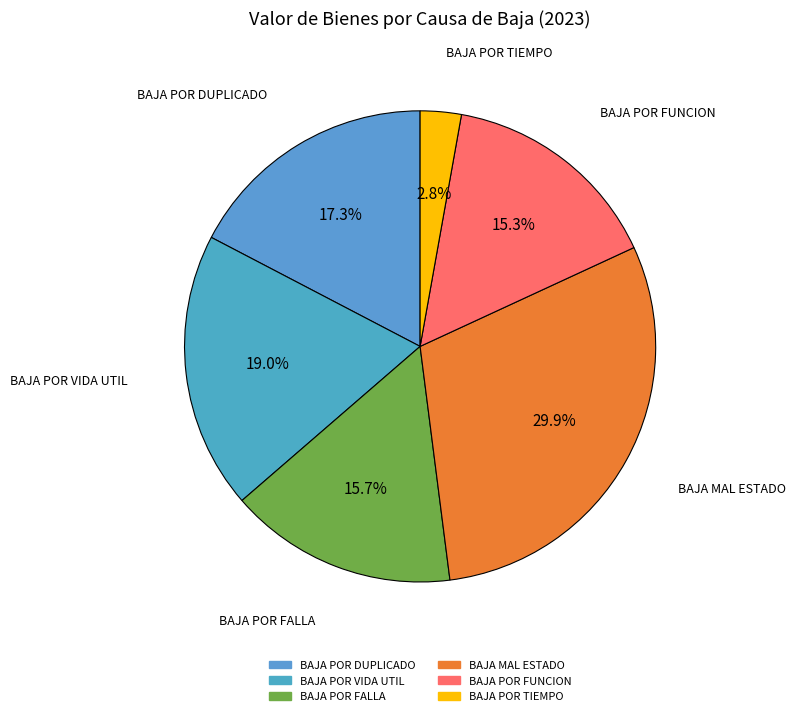

Count the number of slices in the pie.

6